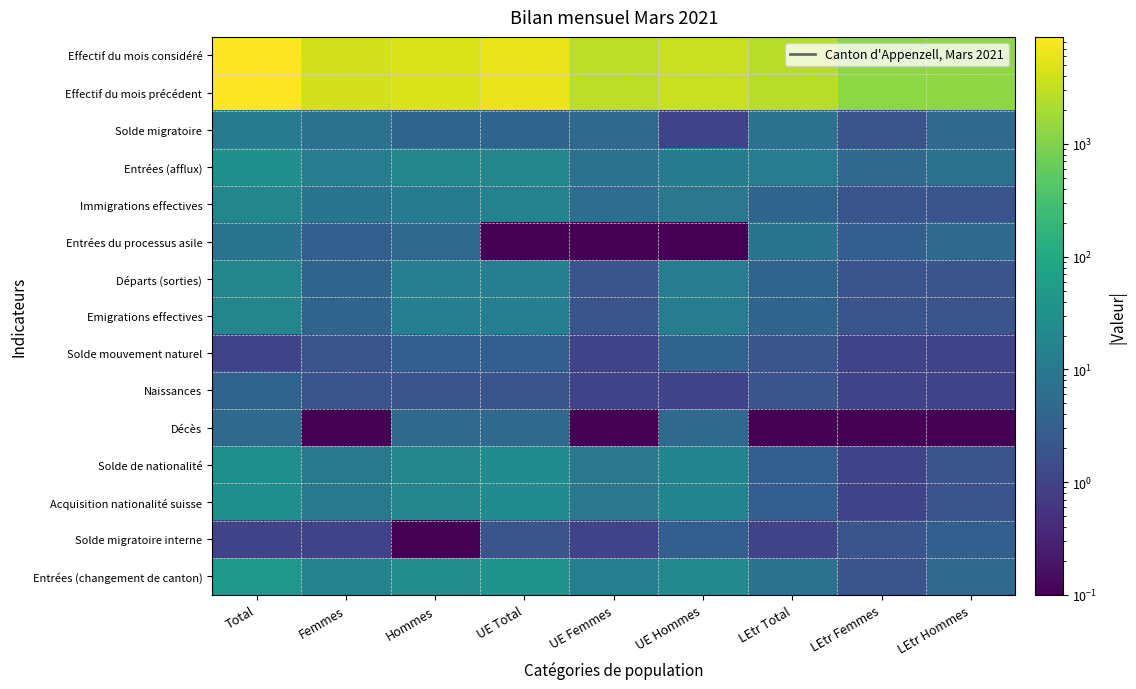

What is the difference between the highest and lowest values at UE Femmes?

2868.9